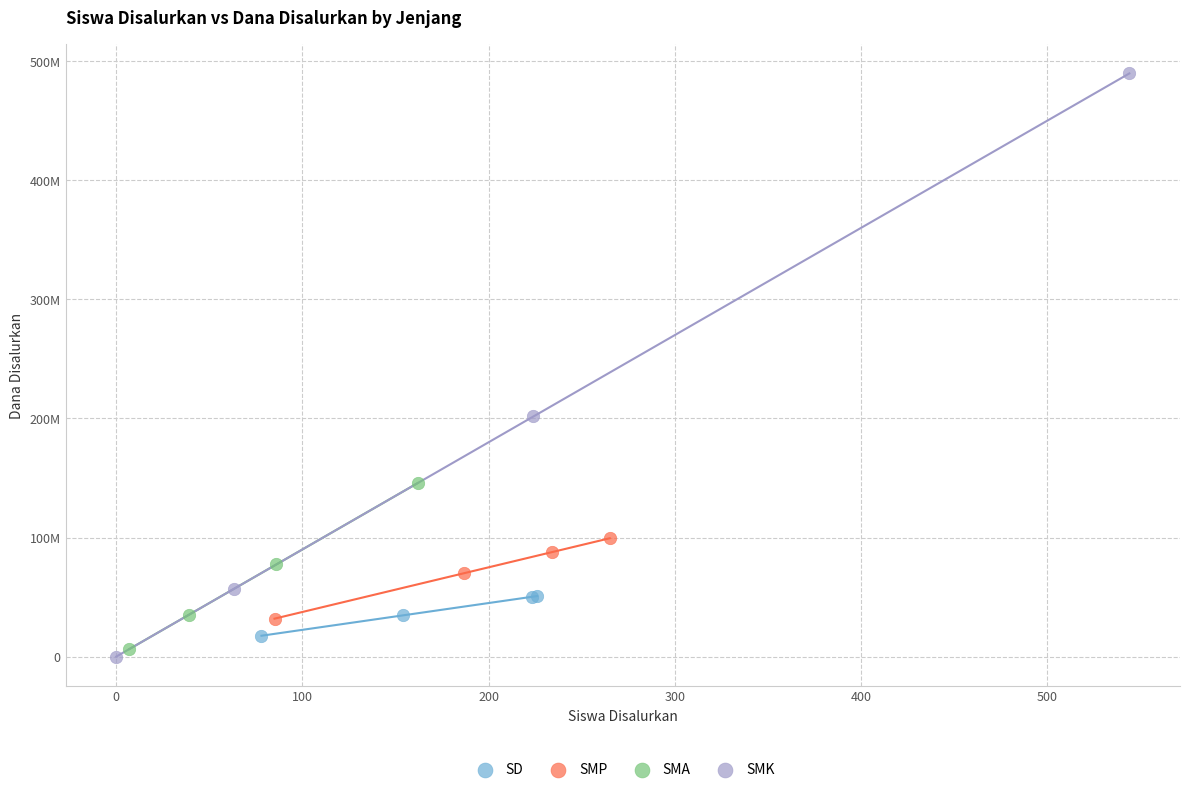

Which series reaches the maximum Y coordinate?

SMK